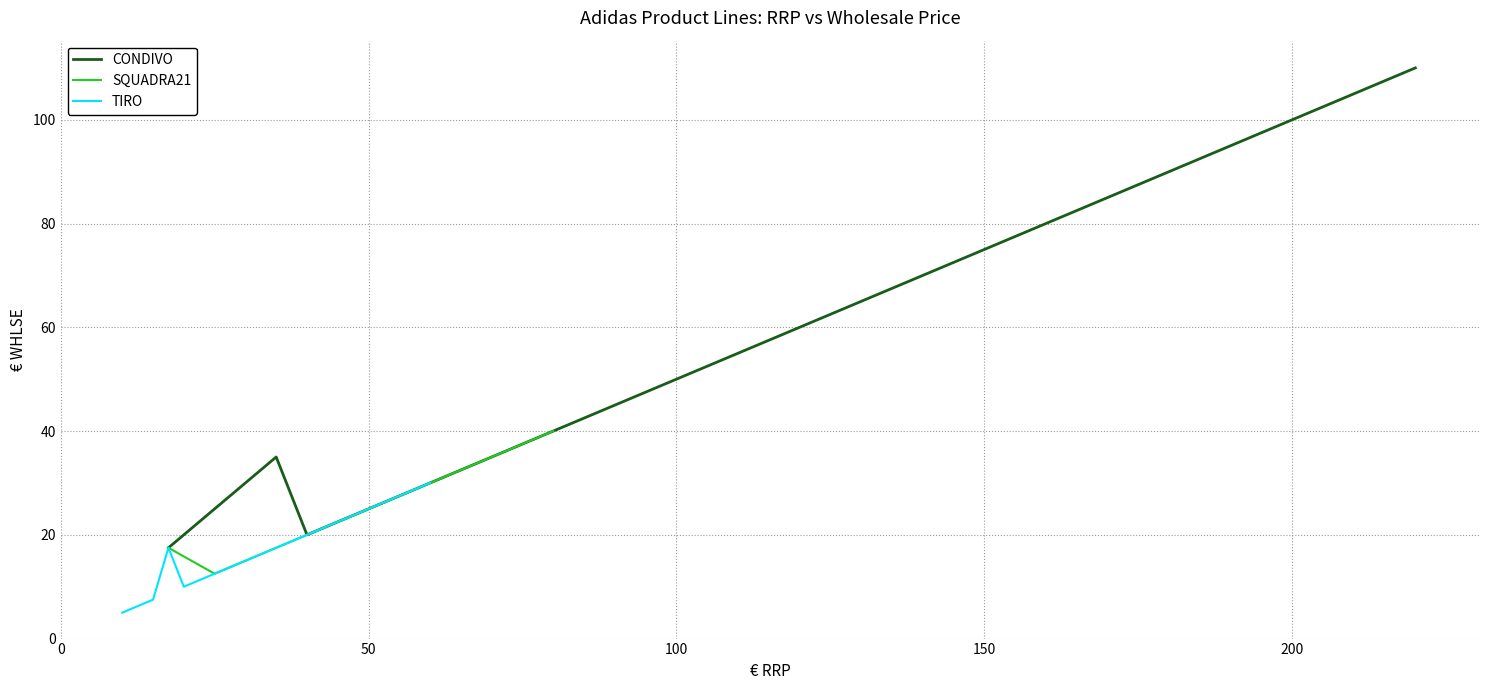

True or false: SQUADRA21 and CONDIVO intersect in this chart.

False